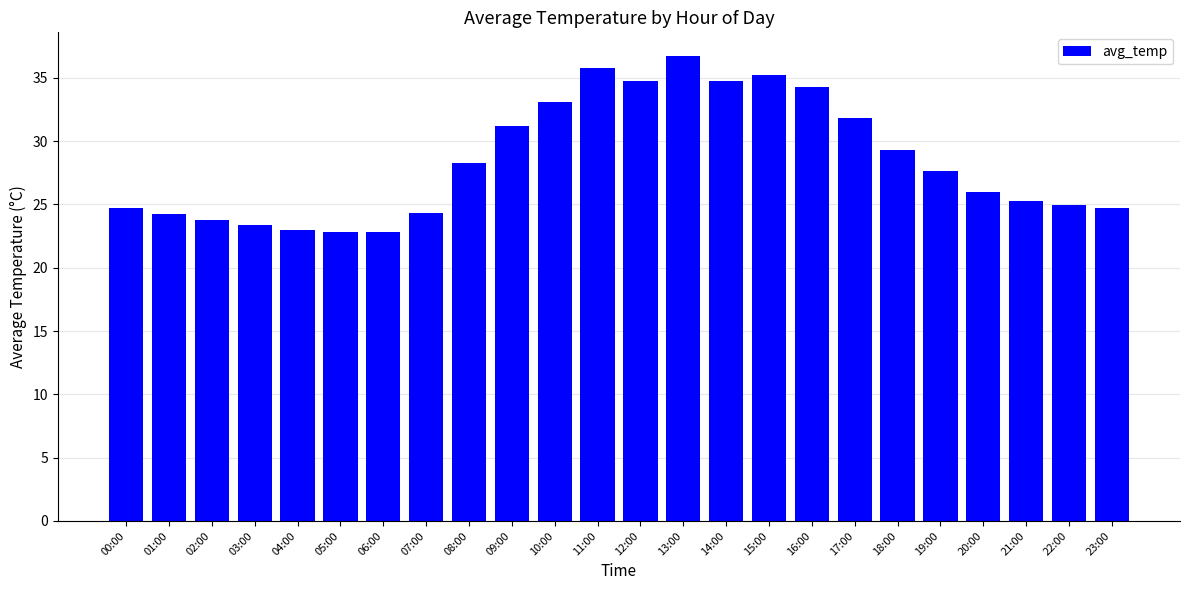

Which has a higher value, 01:00 or 14:00?

14:00